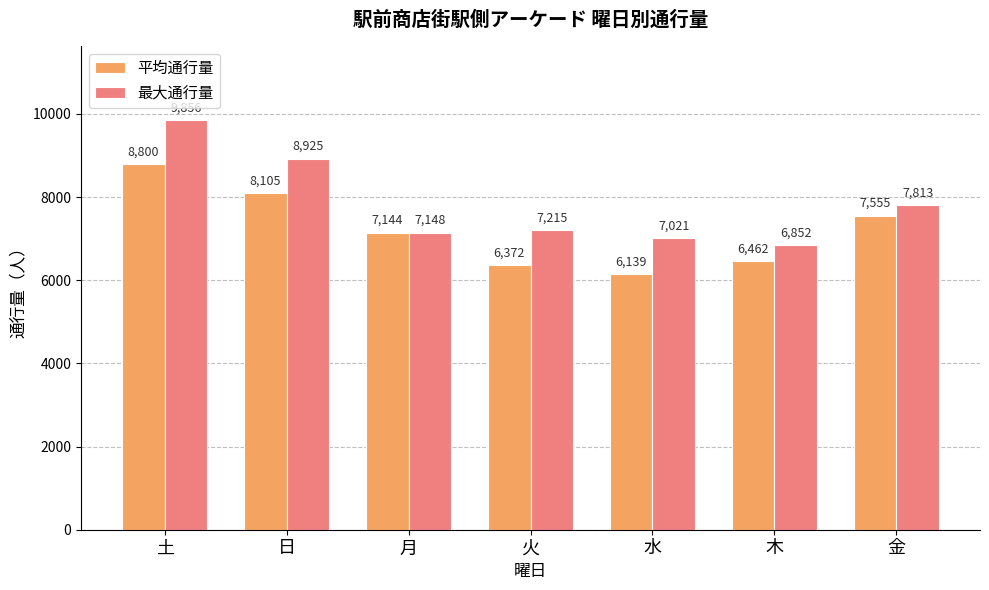

At how many categories does at least one series exceed 7291?

3